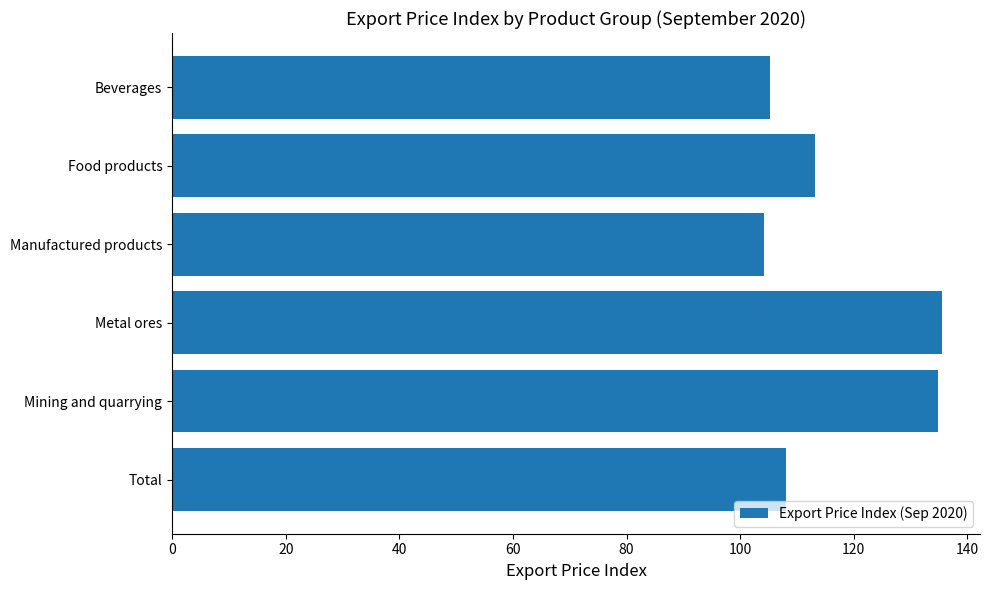

What is the ratio of the value at Total to the value at Mining and quarrying?

0.8